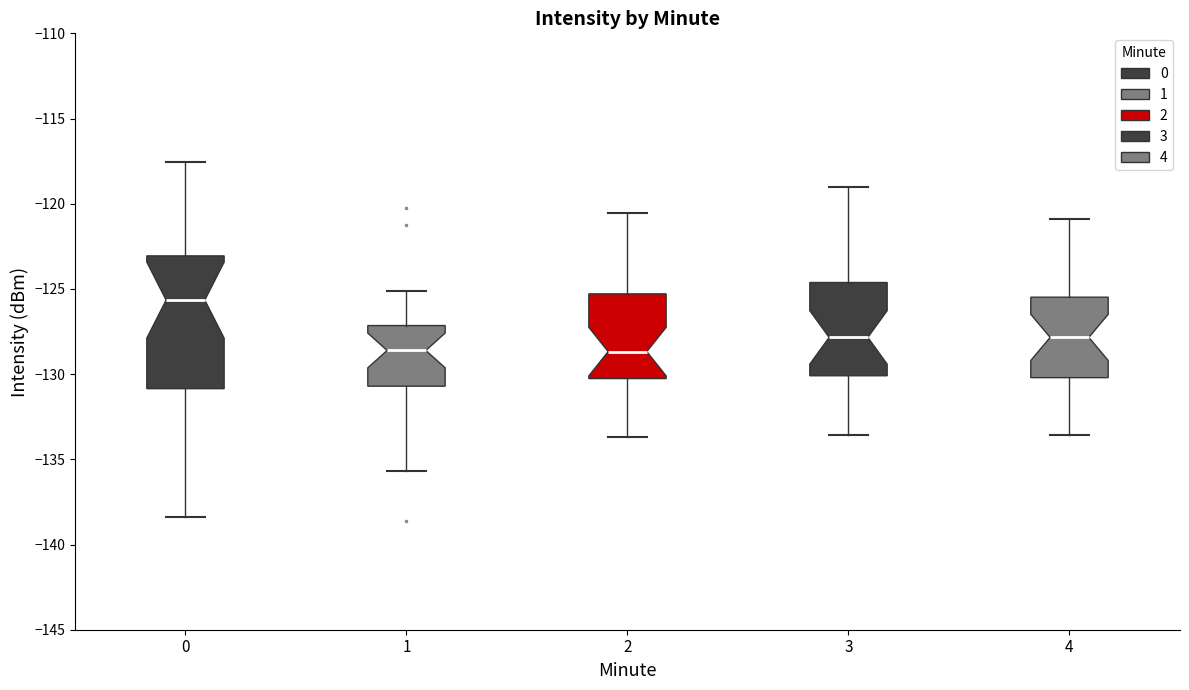

Where does the upper whisker of the box at x = 0 end on the y-axis? The values are not printed on the chart, so give them approximately, as read against the axis.

-117.5